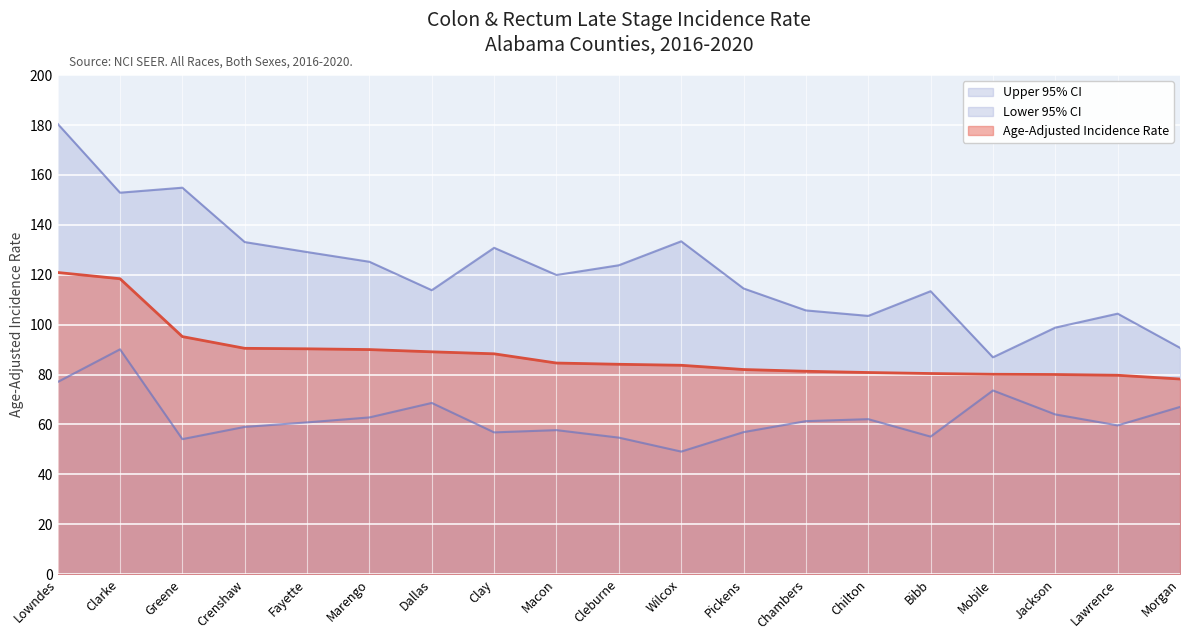

At which category is the sum across all series the highest?

Lowndes